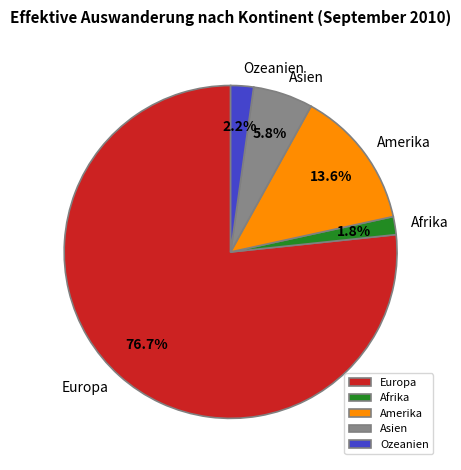

What percentage do Amerika and Europa together represent?

90.2%